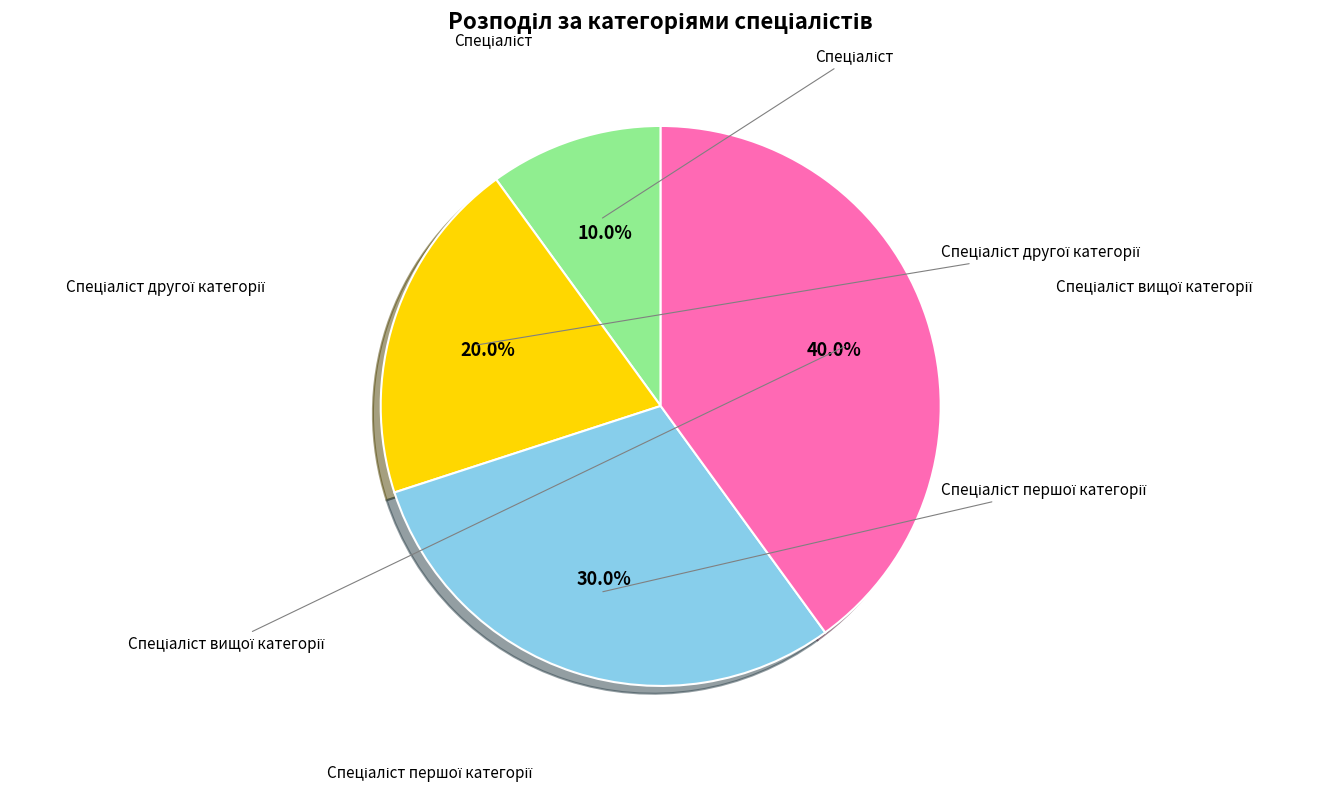

Does any single category account for the majority?

No